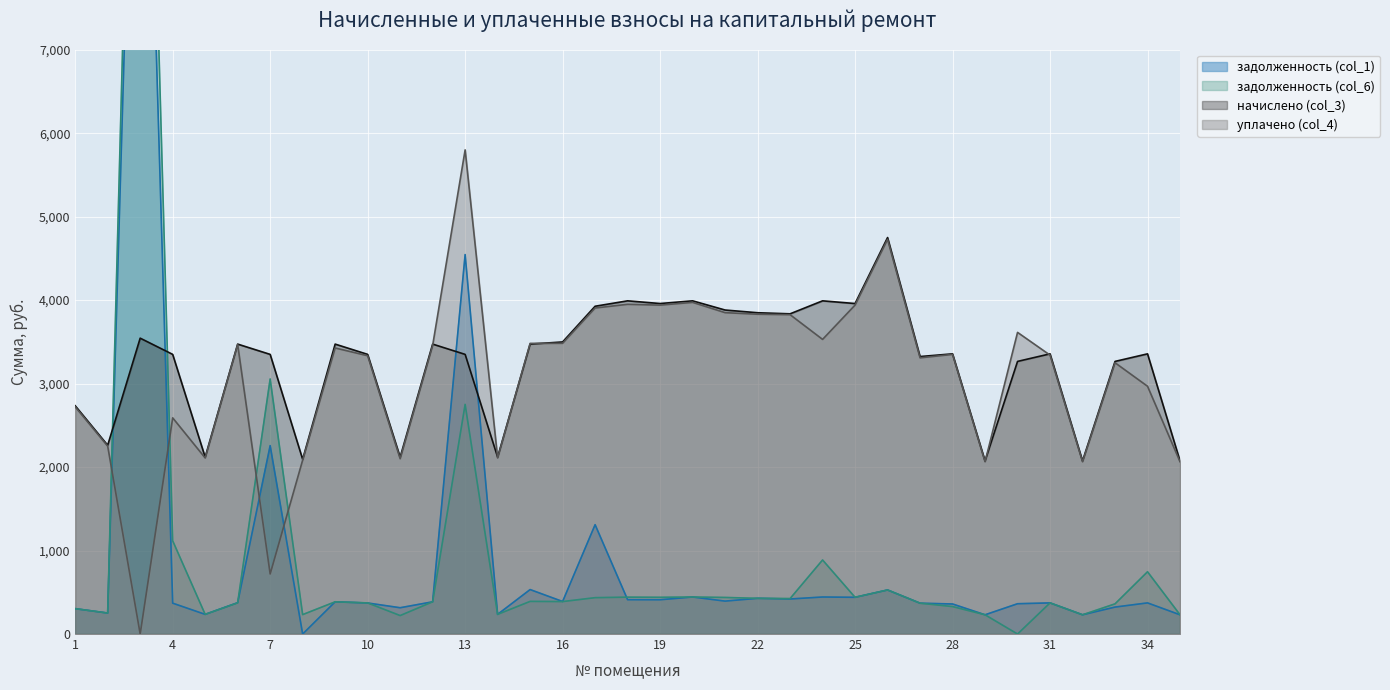

How many lines are shown in the chart?

4